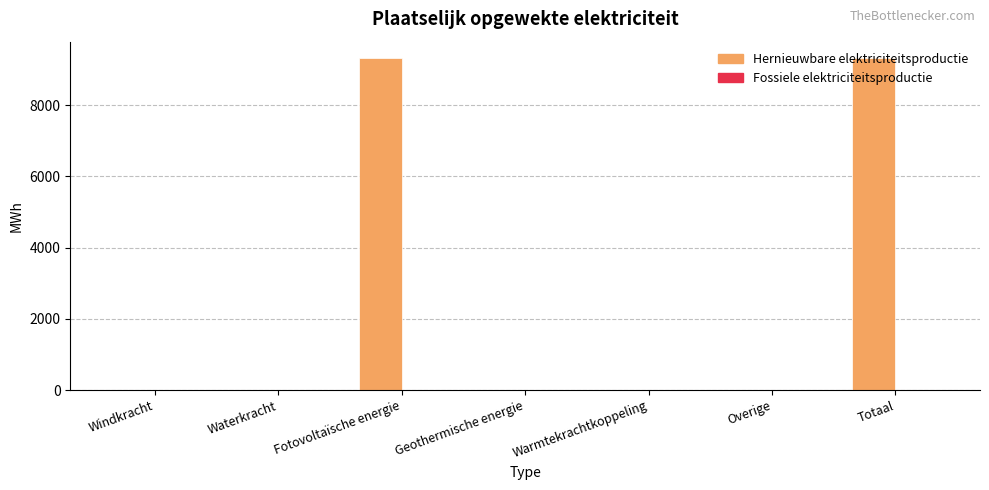

The value at Fotovoltaïsche energie is 9317.8. True or false?

True